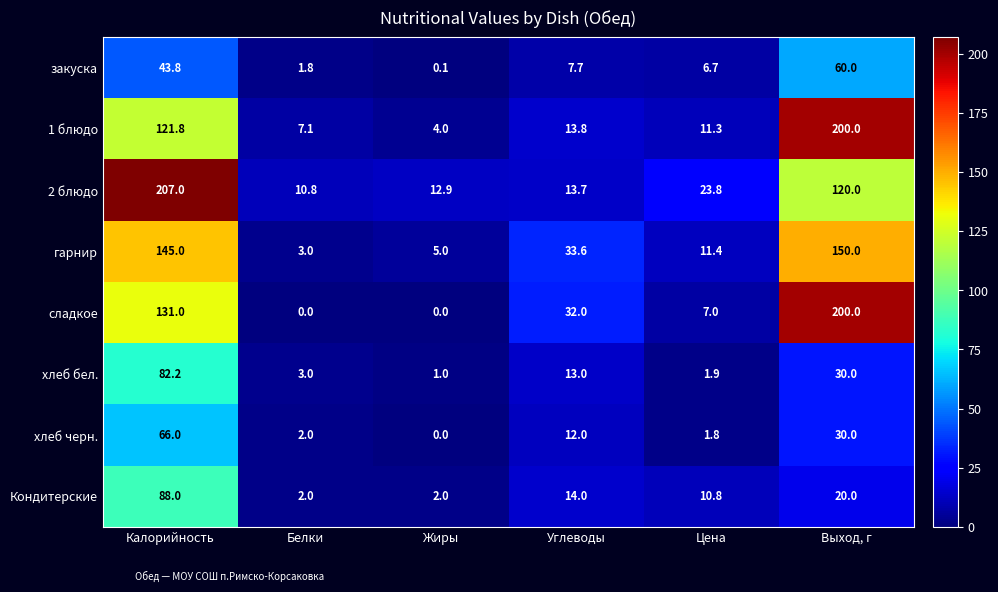

True or false: 2 блюдо has a value of 34.9 at Цена.

False